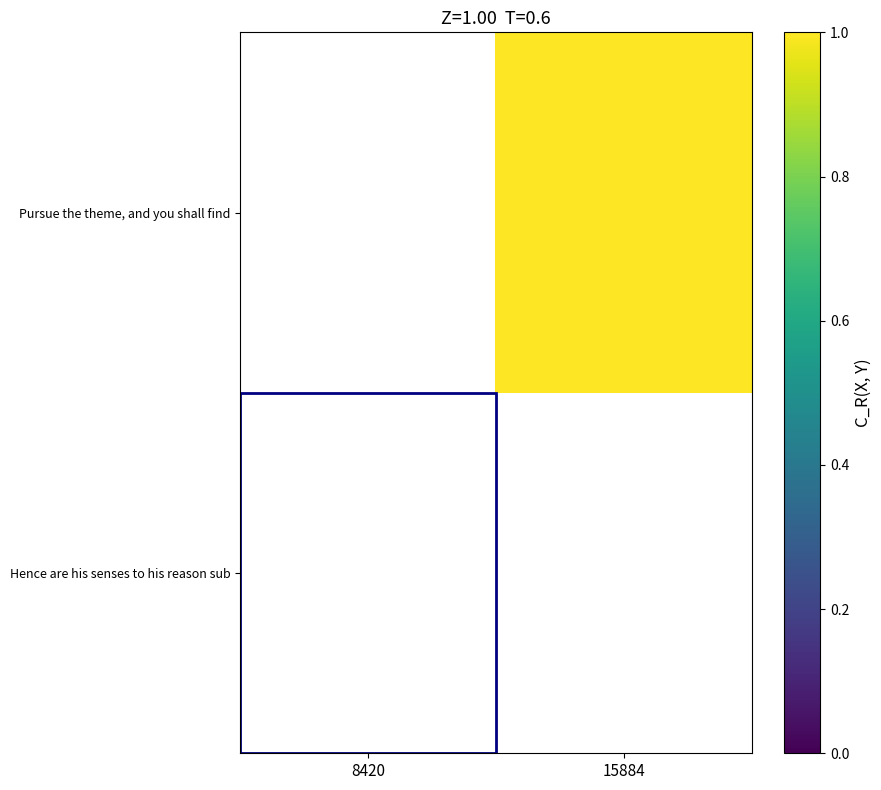

Which category has the lowest value in the Hence are his senses to his reason sub series?

8420